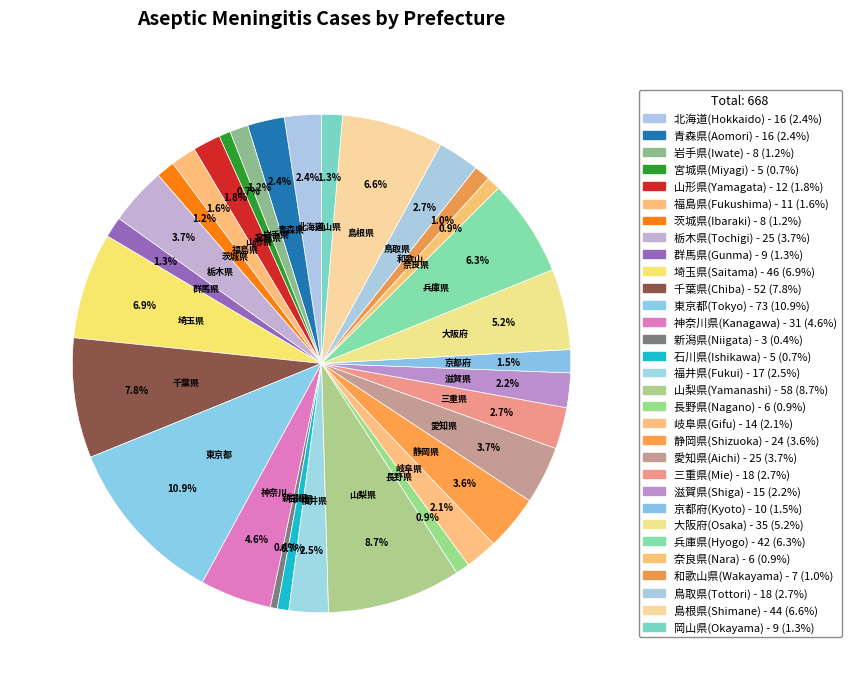

How many segments does this pie chart have?

31